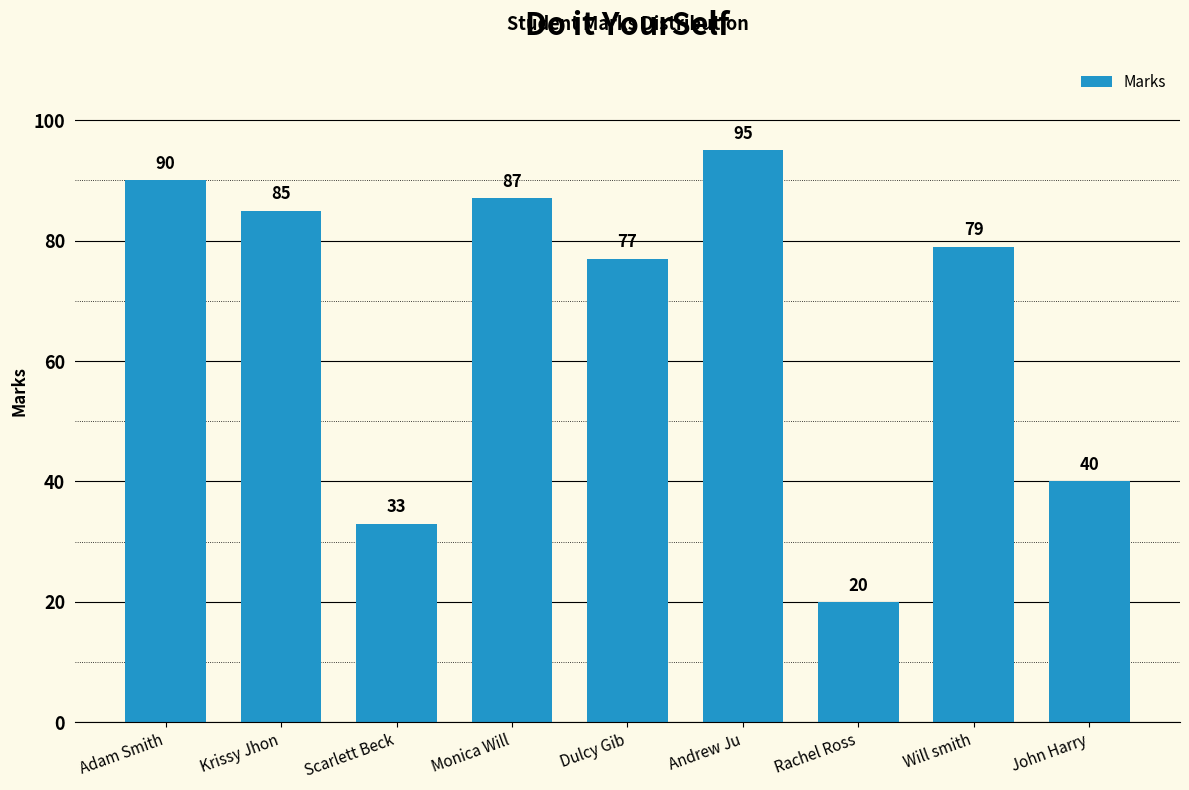

What is the change in value from Krissy Jhon to Andrew Ju?

+10